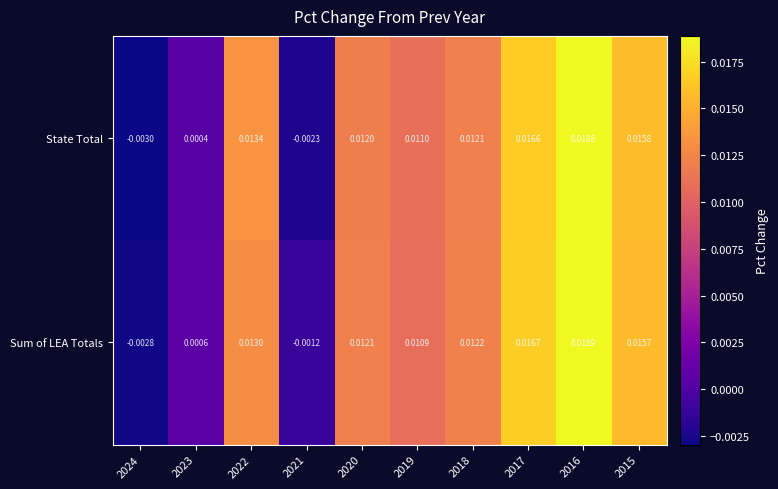

Which series has the largest range (max minus min)?

State Total